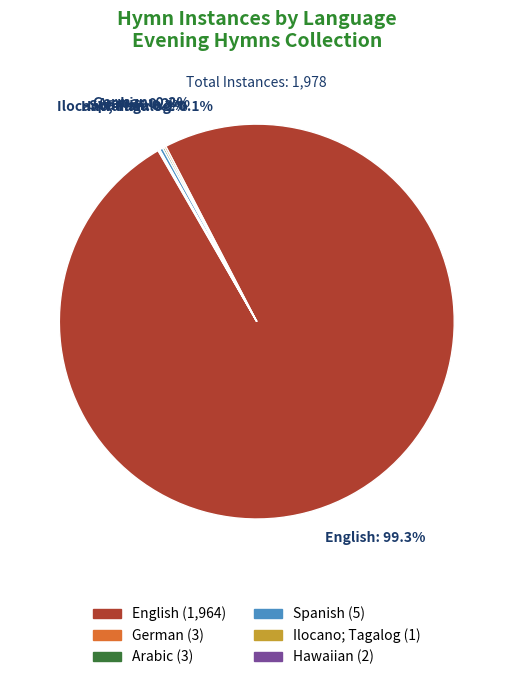

Which slice is the largest?

English